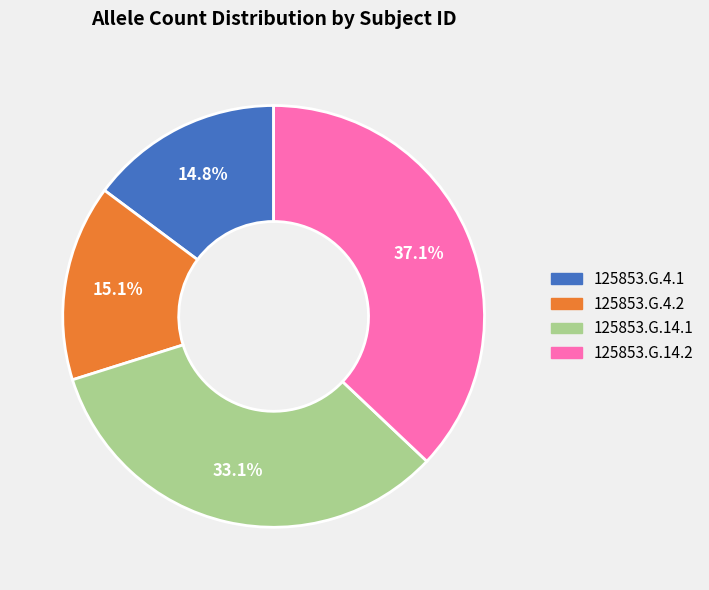

How many slices are in this pie chart?

4